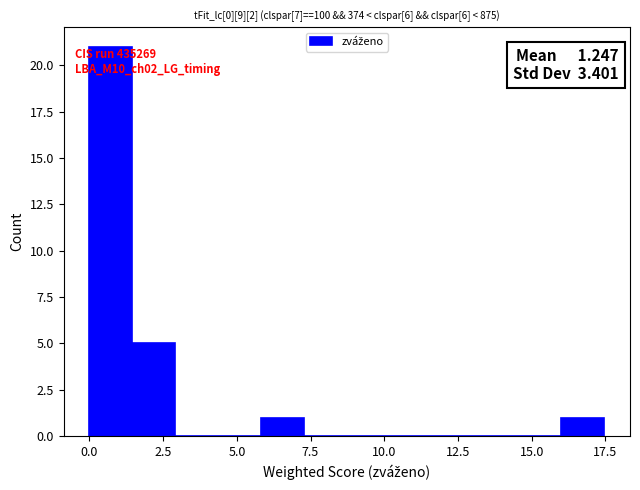

Read against the x-axis, roughly where is the centre of the tallest bar?

0.5